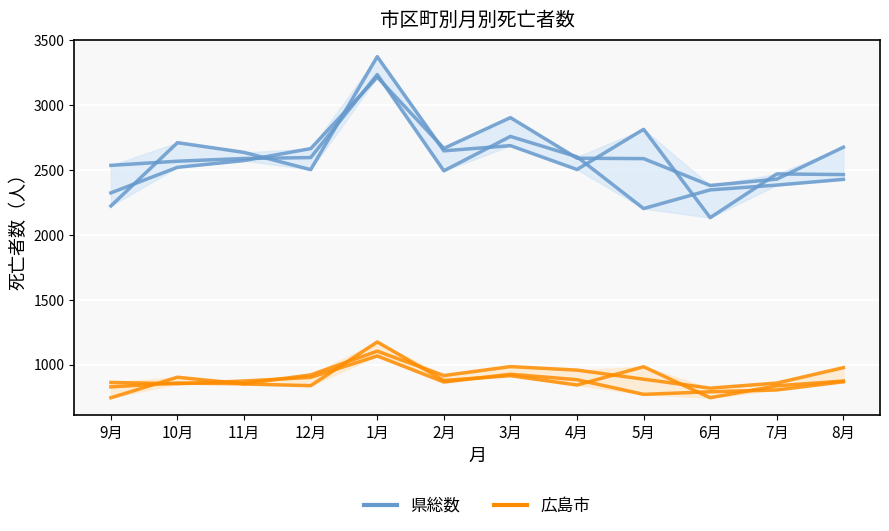

Which series has the largest total across all categories?

県総数 2.9～3.8